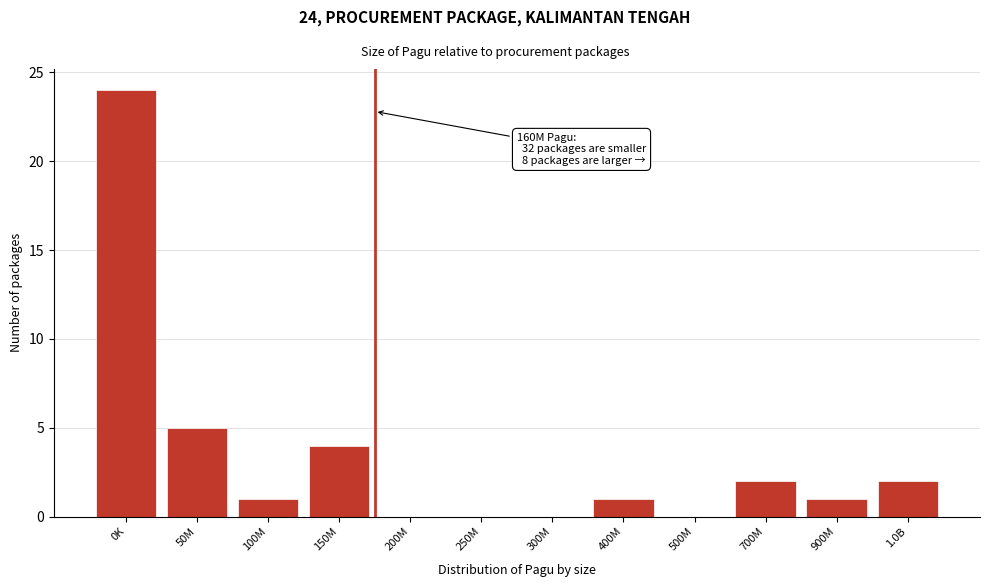

What is the sum of the values at 700M and 900M?

3